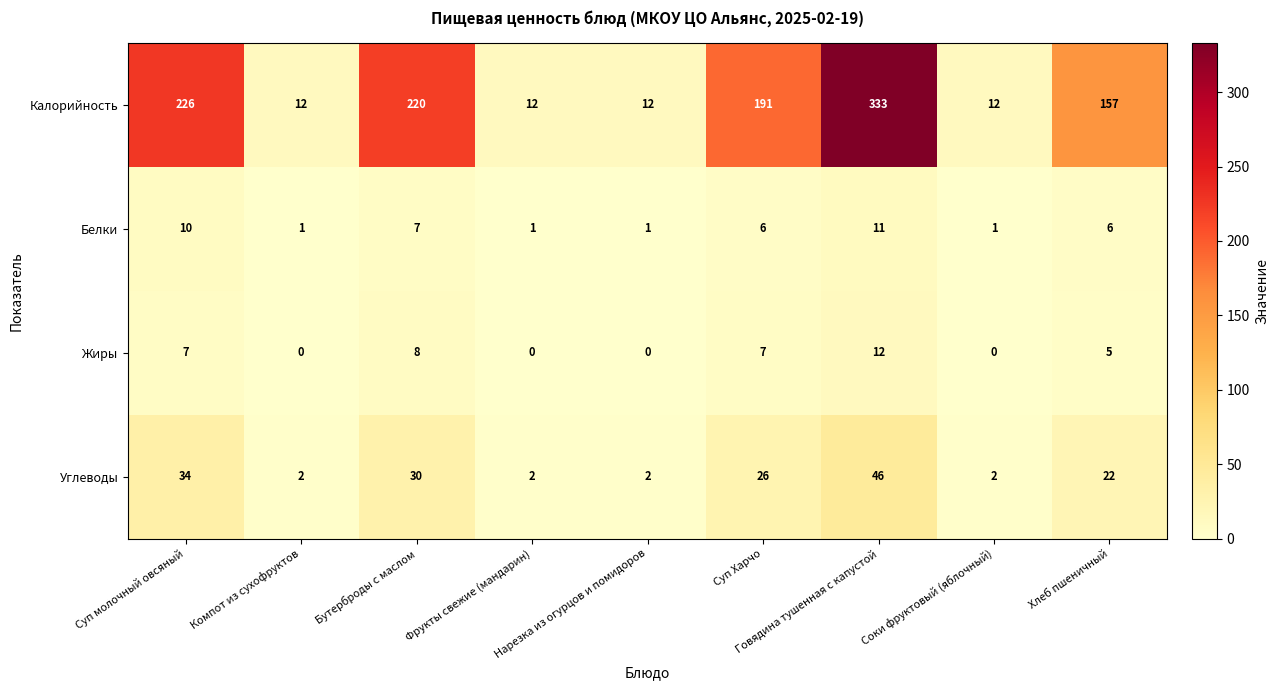

What is the highest value of the Калорийность series?

333